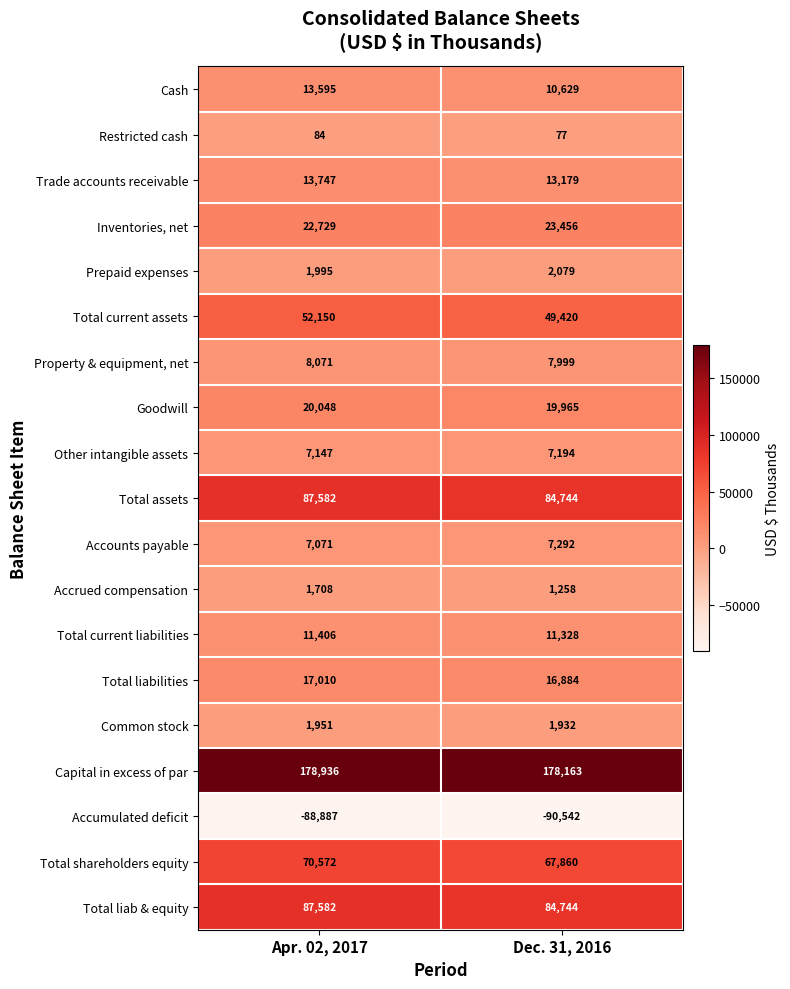

How many data points in Cash are less than 13595?

1